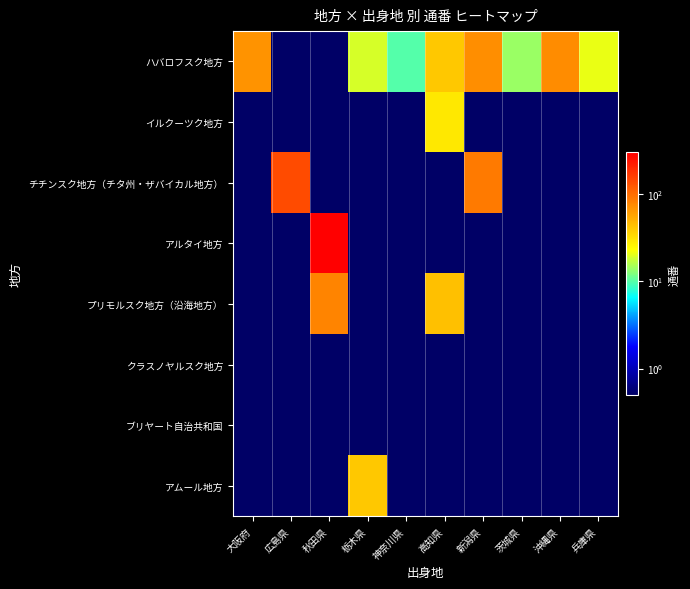

At 新潟県, list the series in order from smallest to largest.

イルクーツク地方, アルタイ地方, プリモルスク地方（沿海地方）, クラスノヤルスク地方, ブリヤート自治共和国, アムール地方, ハバロフスク地方, チチンスク地方（チタ州・ザバイカル地方）